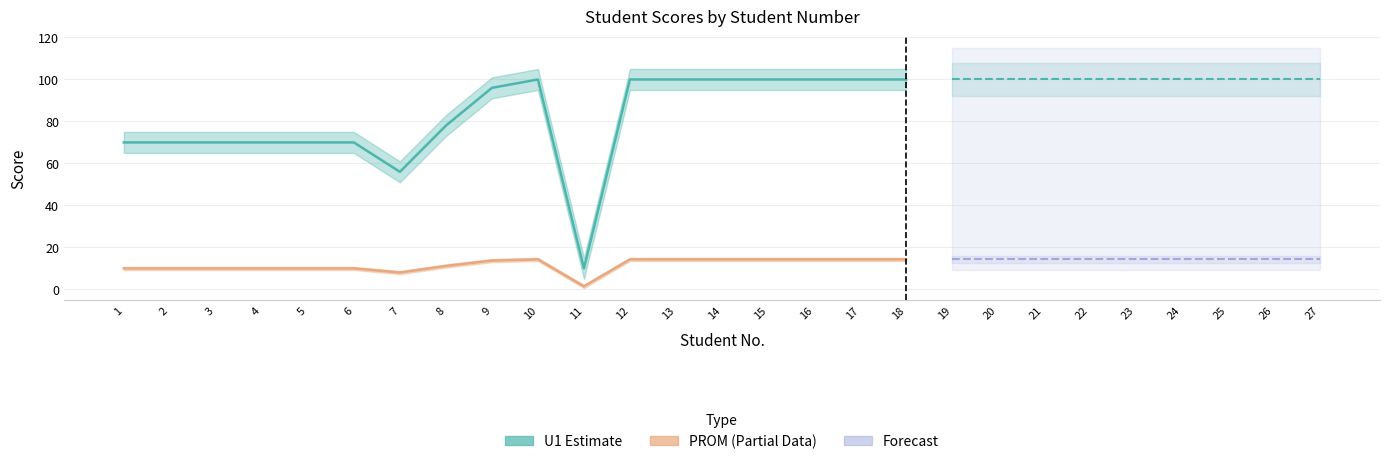

True or false: U1 (Estimate) and PROM (Partial Estimate) cross at least once.

False